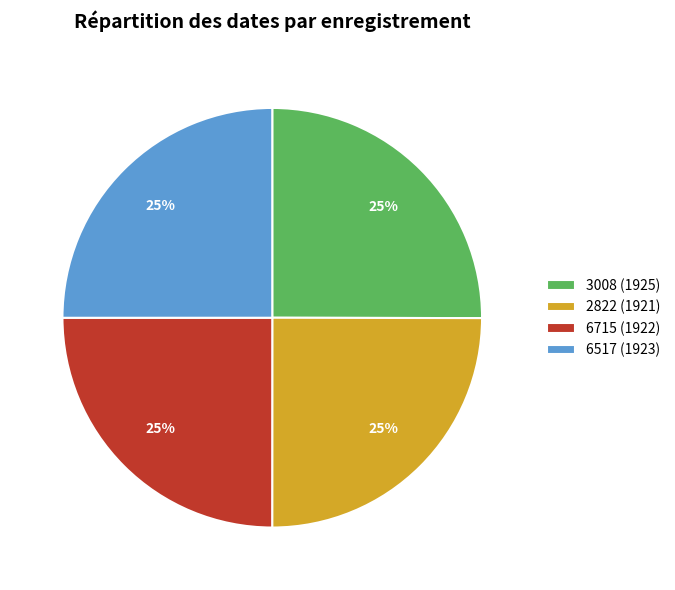

Is it true that 2822 is 25% of the pie?

True